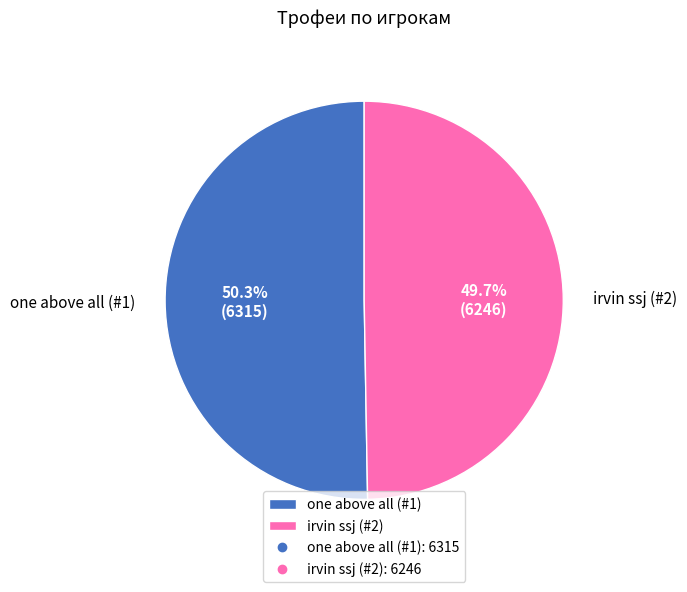

How many slices are in this pie chart?

2